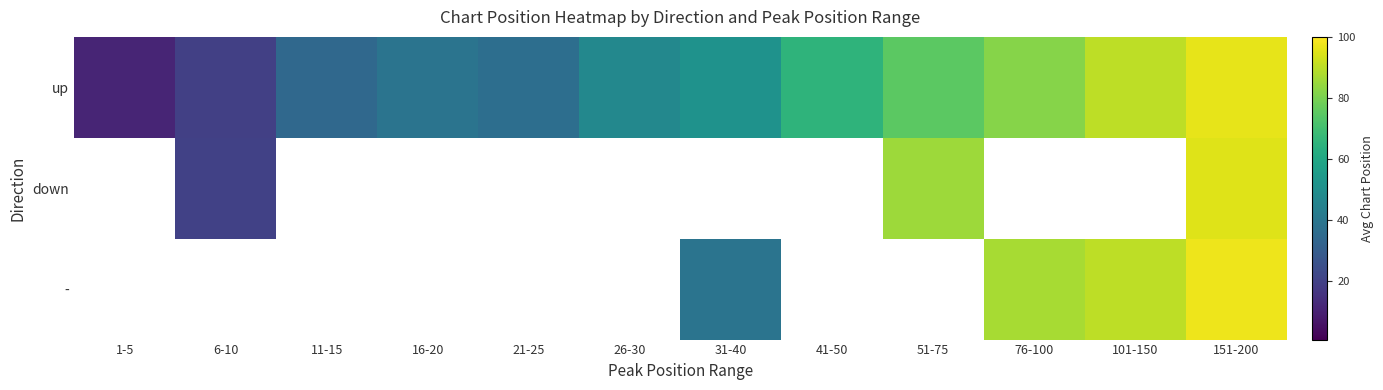

Rank the categories by up value from lowest to highest.

1-5, 6-10, 11-15, 21-25, 16-20, 26-30, 31-40, 41-50, 51-75, 76-100, 101-150, 151-200